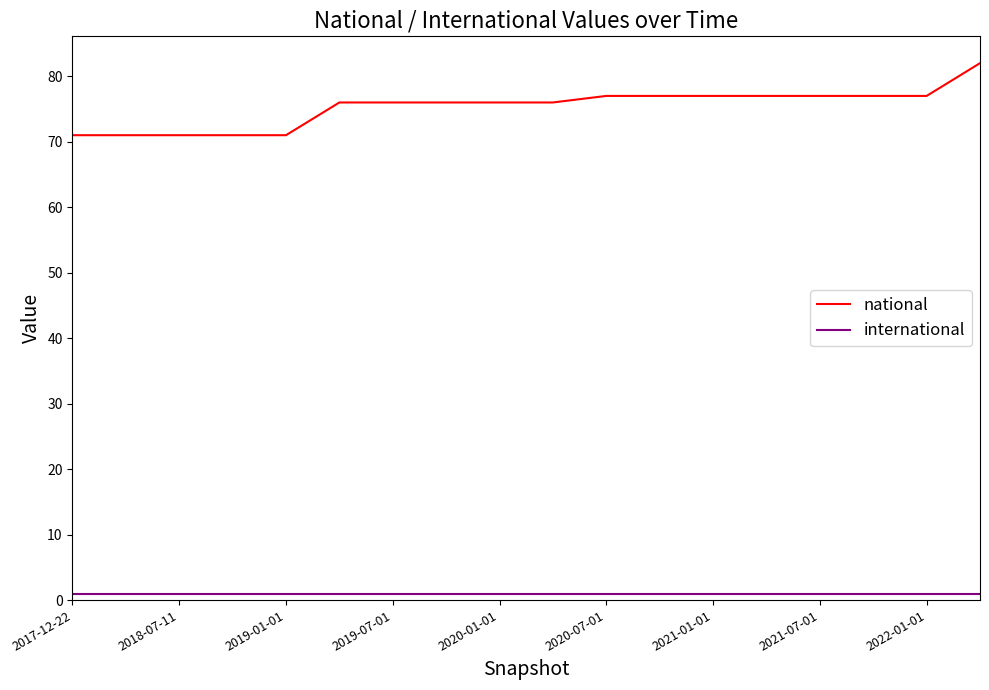

Rank the series by their average value, from highest to lowest.

national, international